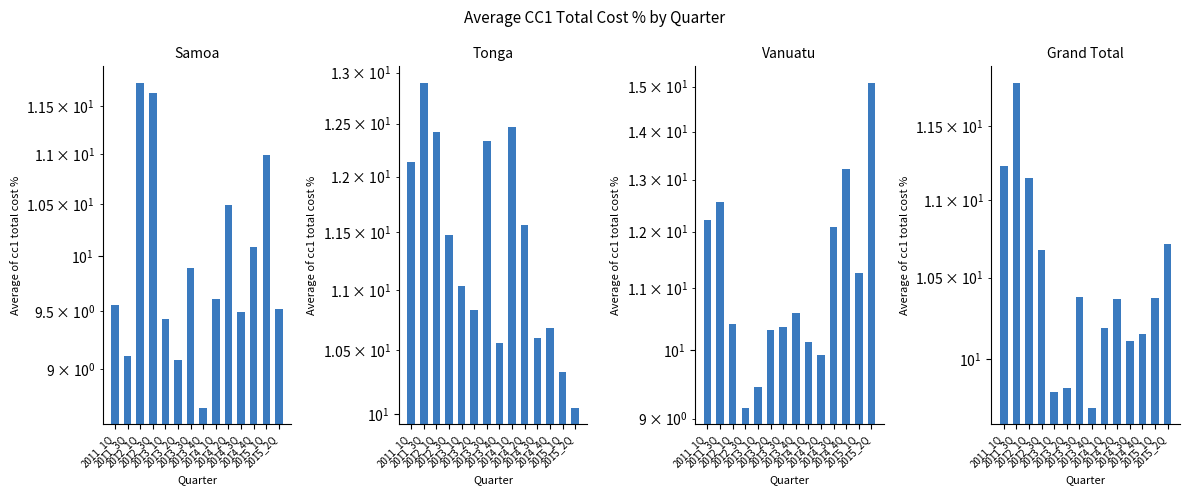

Is it true that Samoa equals 7.5 at 2015_1Q?

False